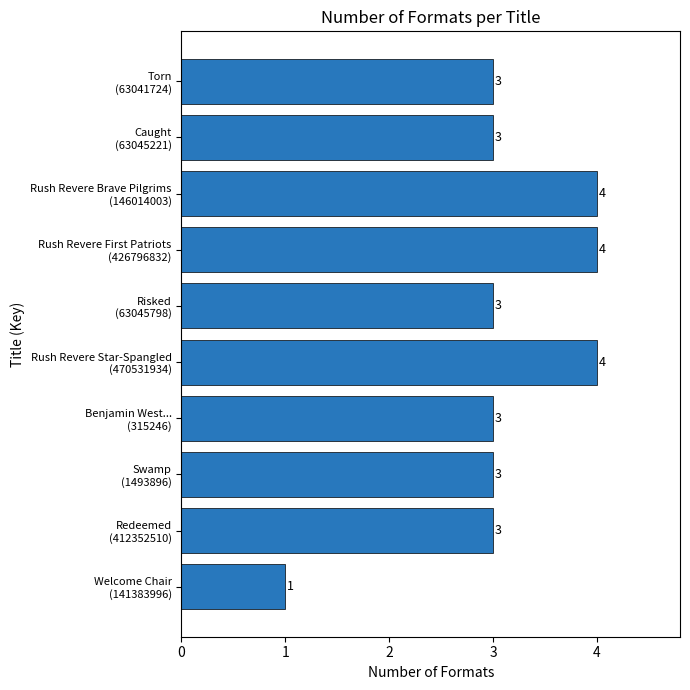

What is the difference between the second highest and minimum values?

3